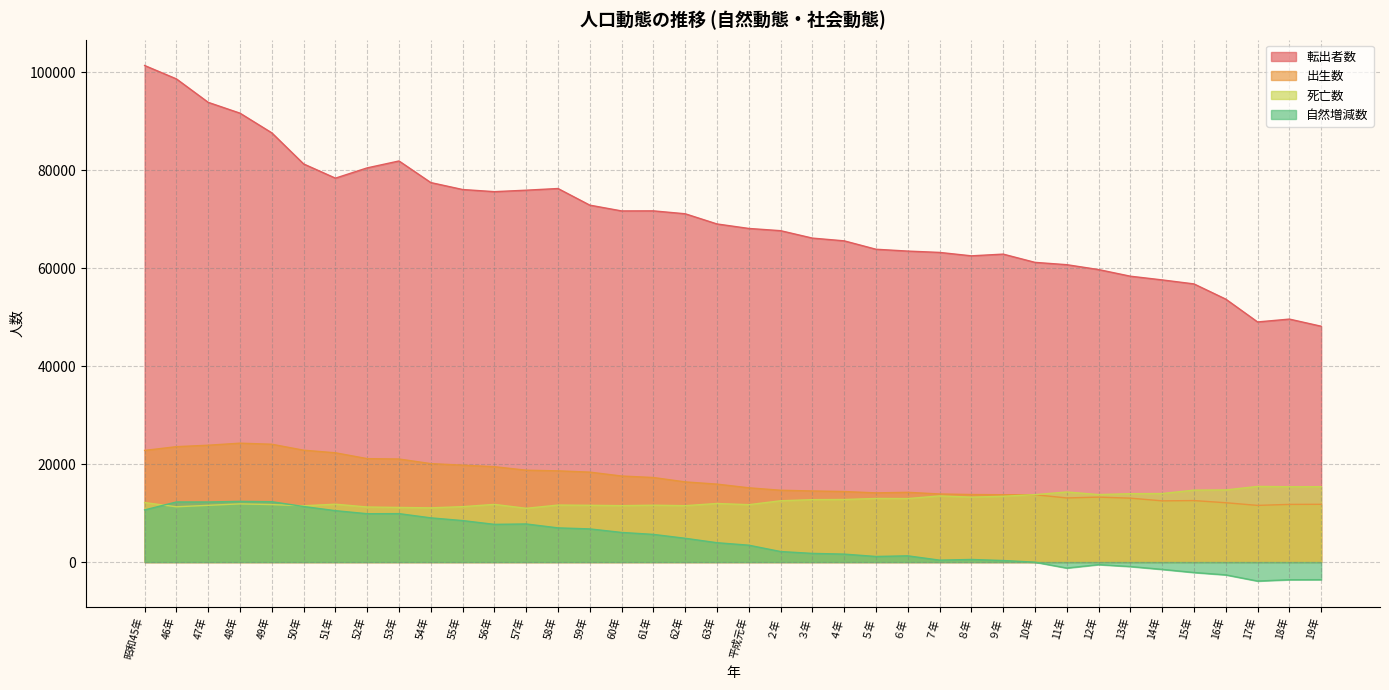

How many series are shown in this chart?

4